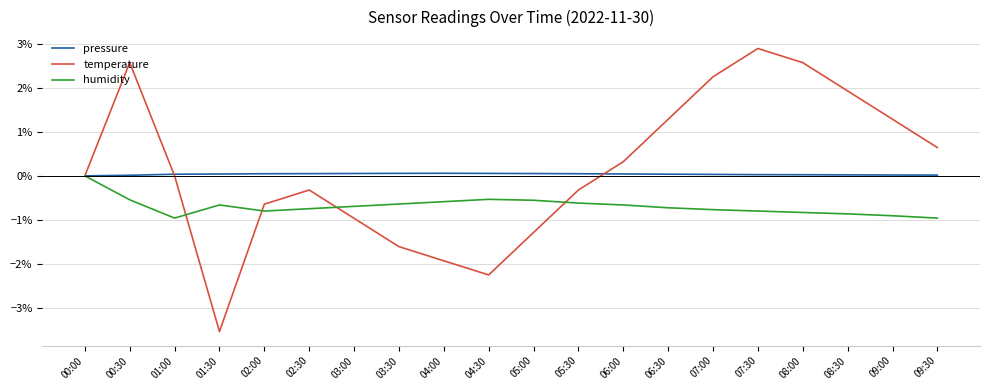

What is the total value across all series at 05:00?

-1.8